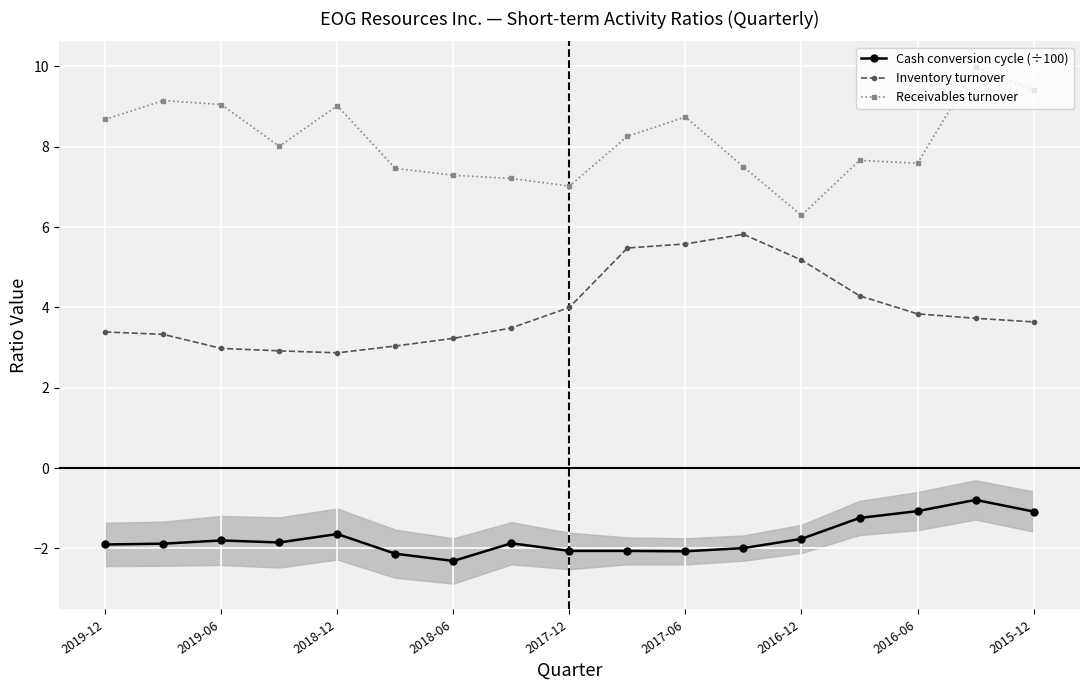

True or false: Cash conversion cycle (÷100) and Inventory turnover cross at least once.

False